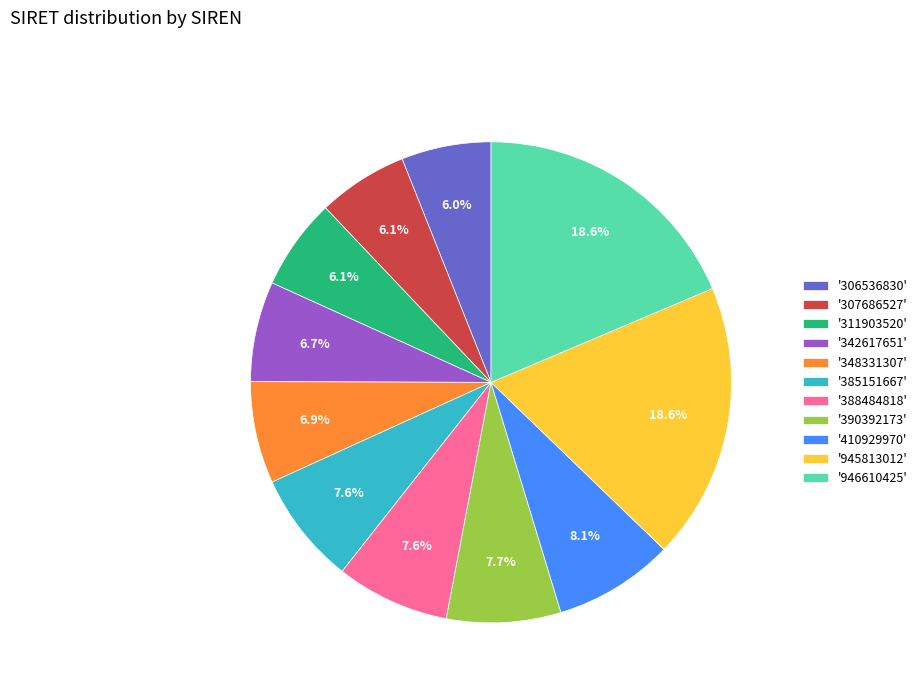

What percentage is NOT represented by '388484818'?

92.4%